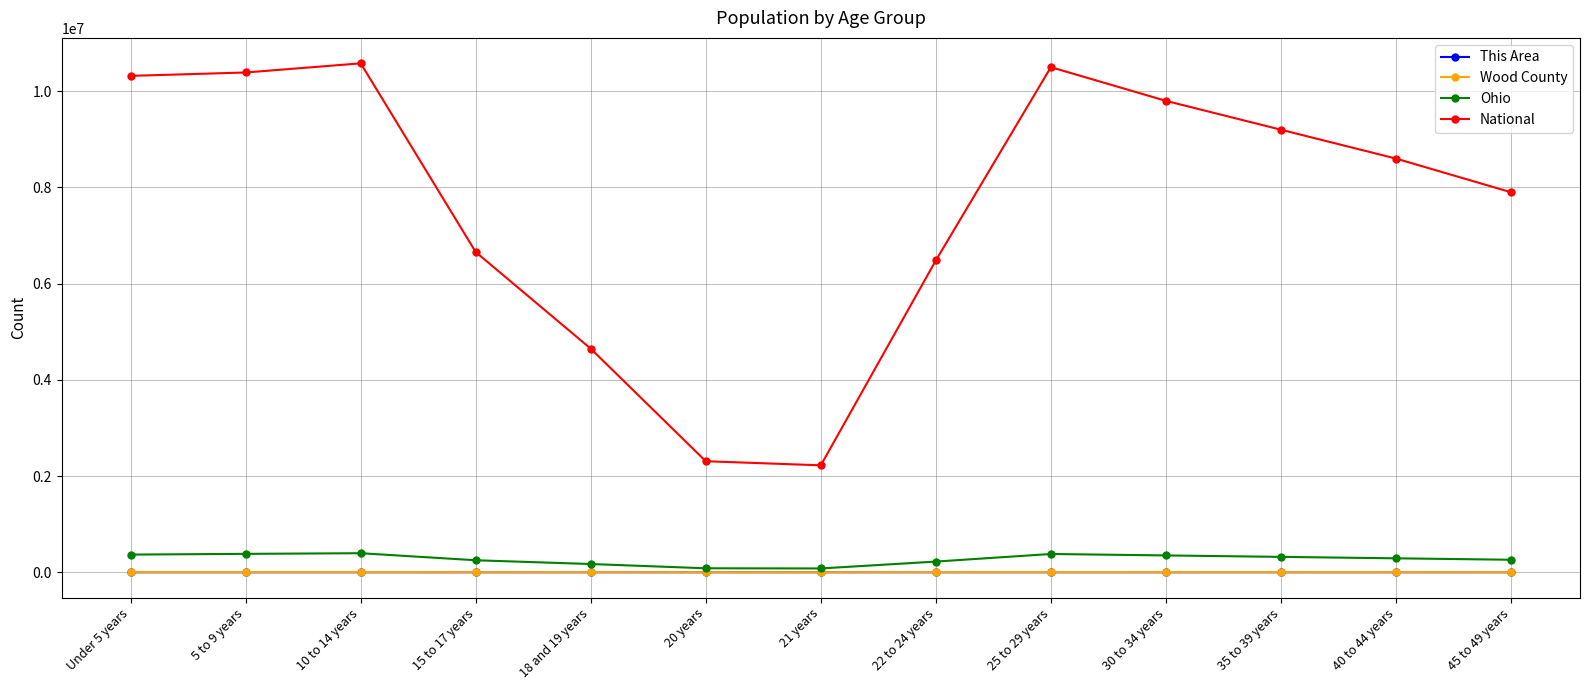

At how many categories does at least one series exceed 6972314?

8